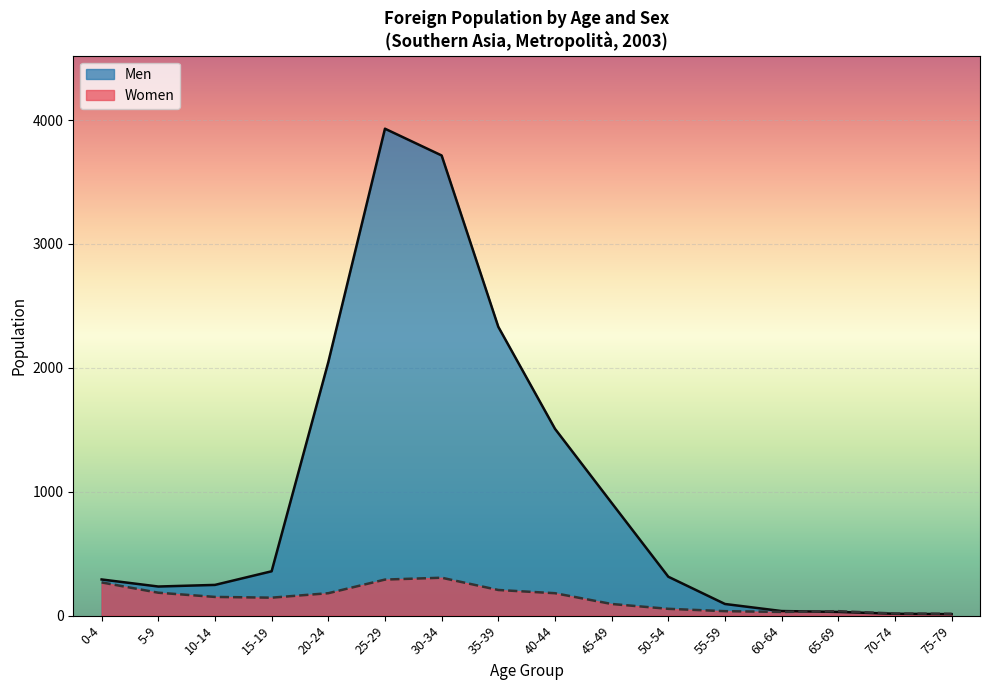

Where is the first local minimum for Men?

5-9